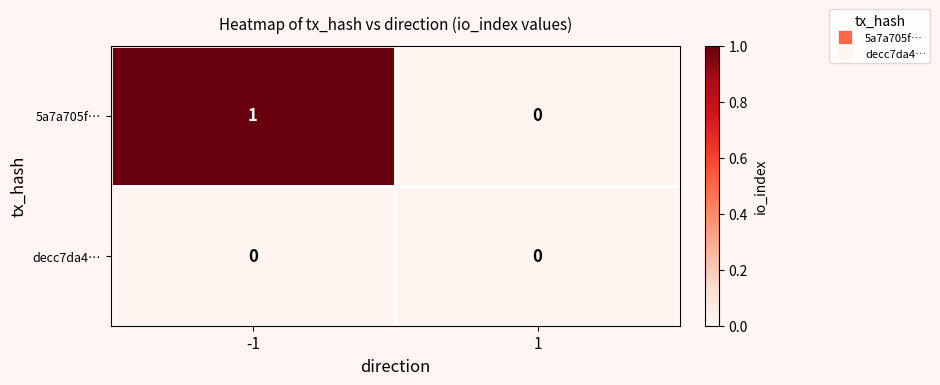

Reading left to right, what are all the values shown in this chart?

5a7a705f…: 1	0
decc7da4…: 0	0